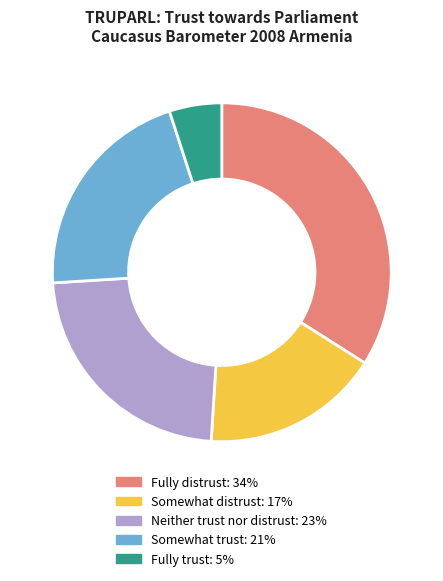

Is the sum of Fully trust and Neither trust nor distrust greater than half?

No